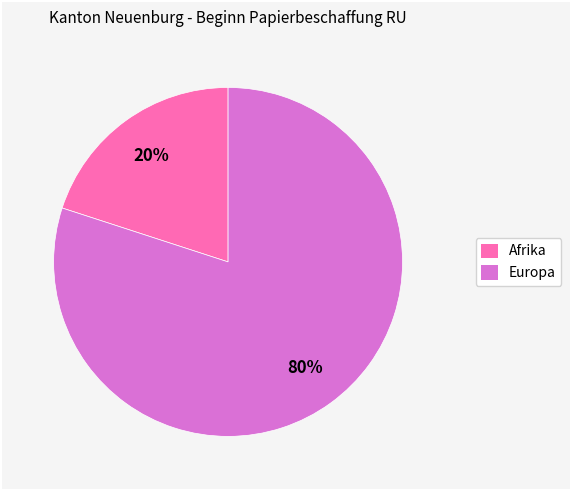

To the nearest percent, what is the difference between the largest and smallest slice percentages?

60%